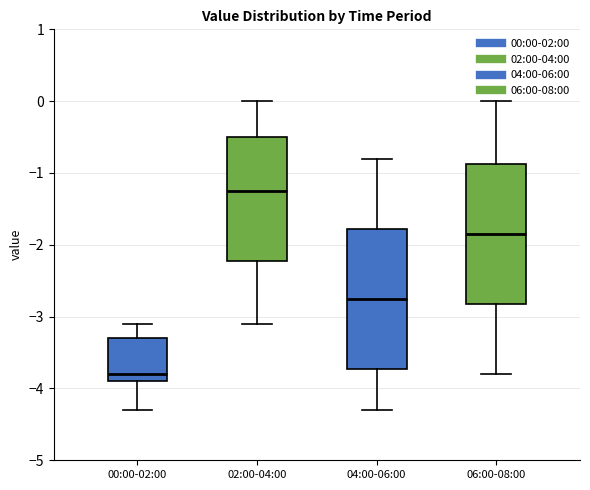

Where is the lower edge of the box for 06:00-08:00 on the y-axis? The values are not printed on the chart, so give them approximately, as read against the axis.

-2.8